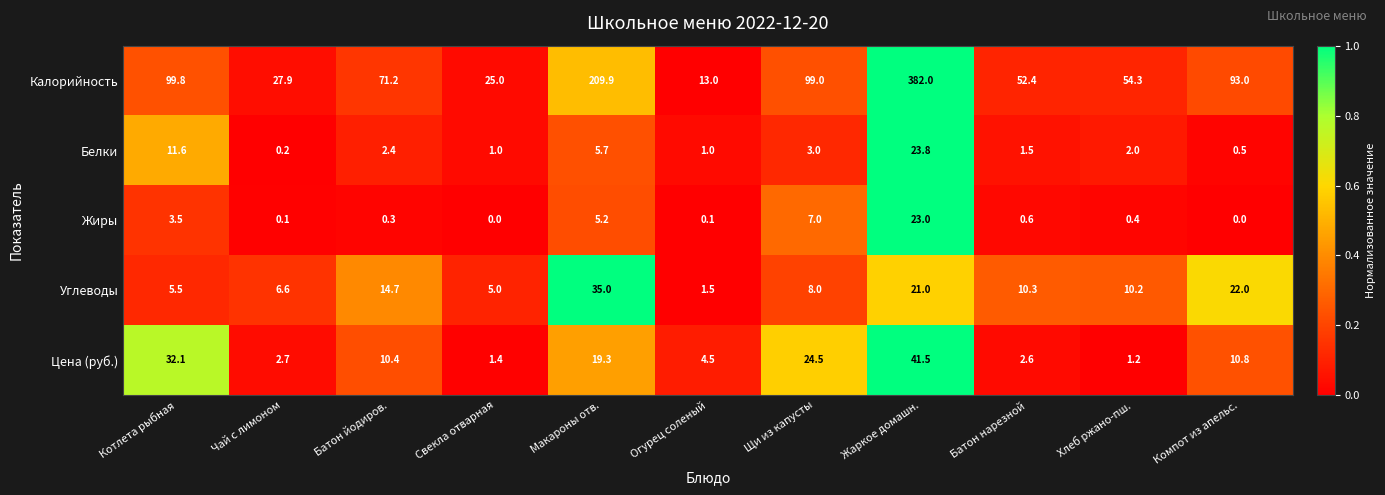

What is the spread (max minus min) of values at Огурец соленый?

12.9